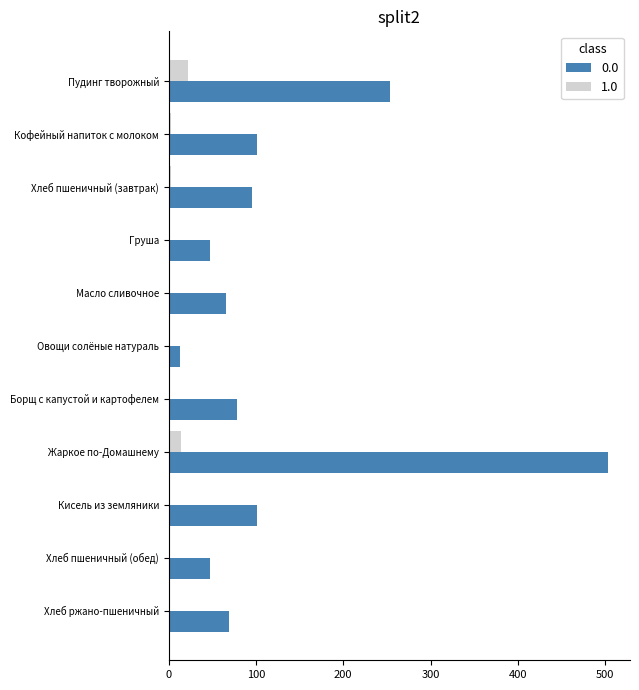

What is the highest value of the 0.0 series?

503.4